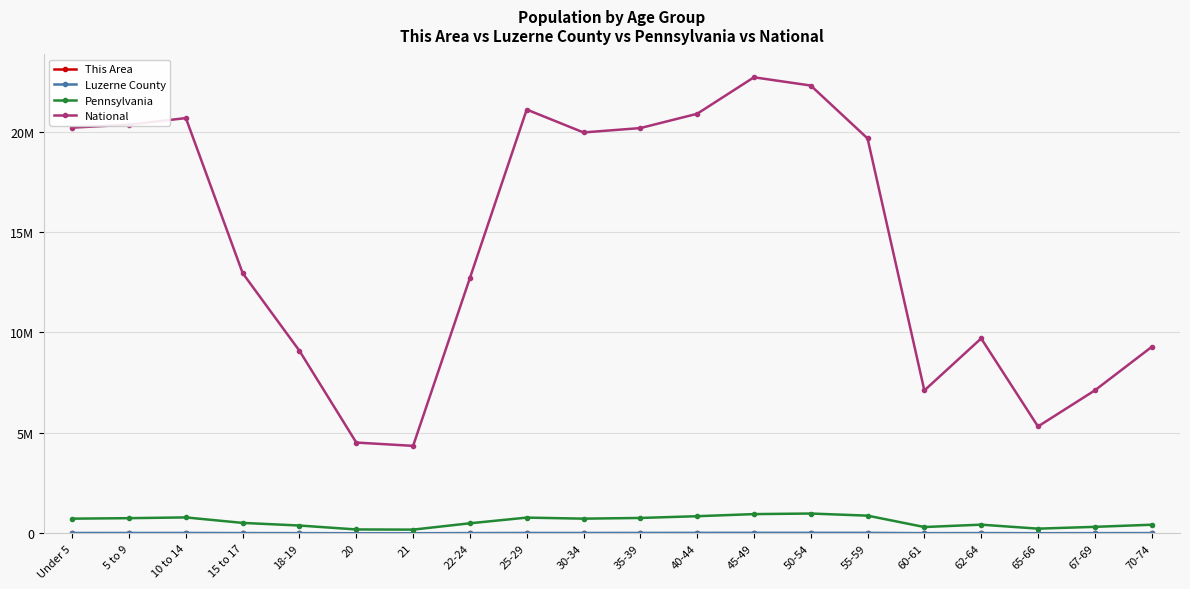

The Pennsylvania series shows 119539 at 20. True or false?

False